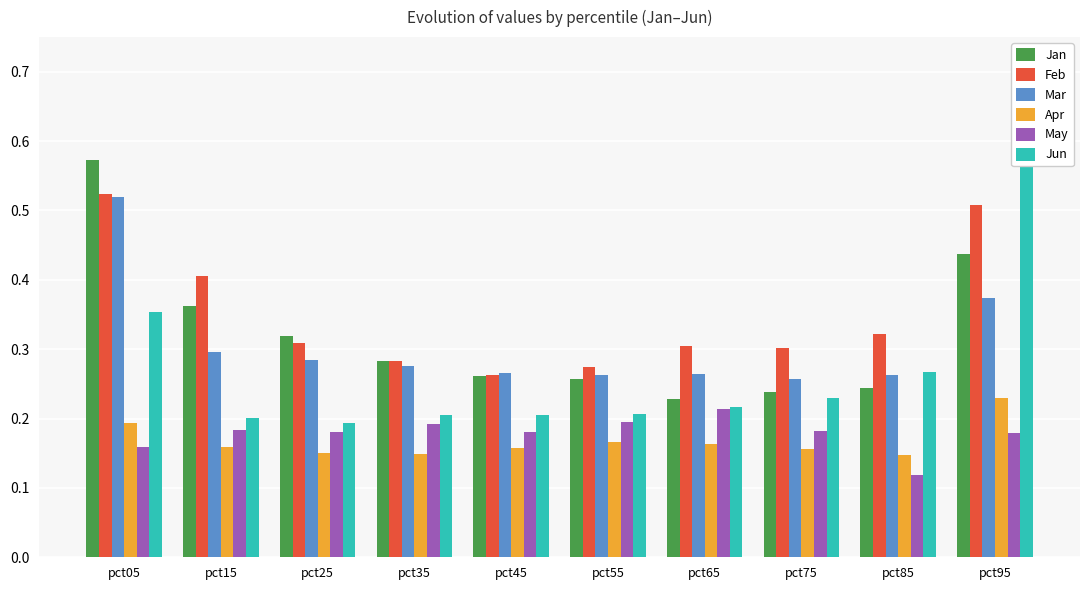

What is the difference between the maximum and minimum values in the May series?

0.1